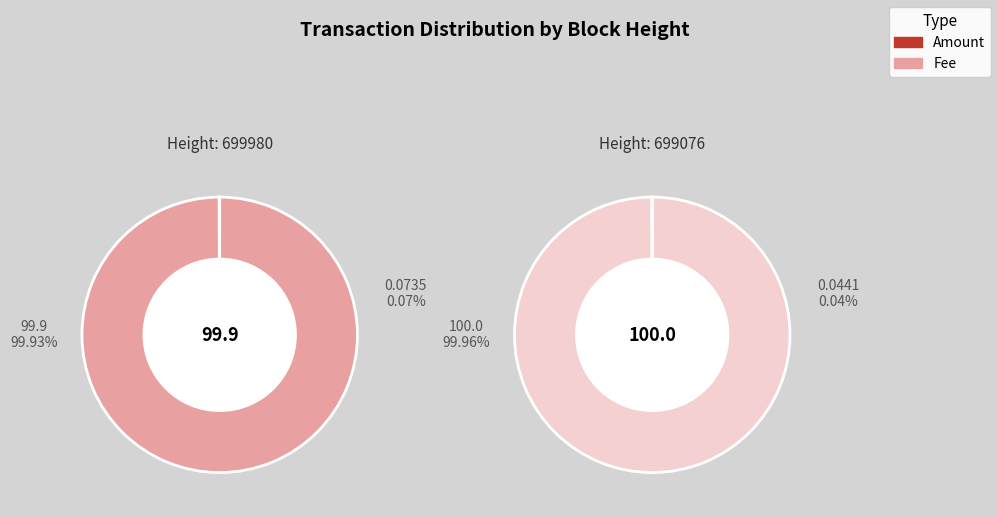

What percentage is the 699980 slice, to the nearest percent?

50%